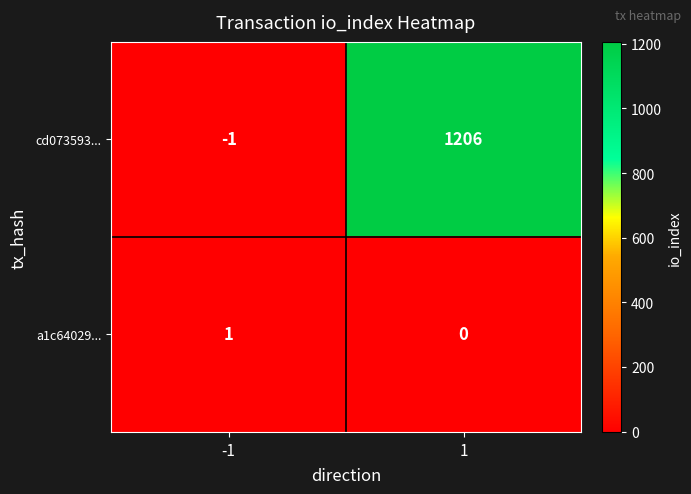

Which series has the widest spread of values?

cd073593...